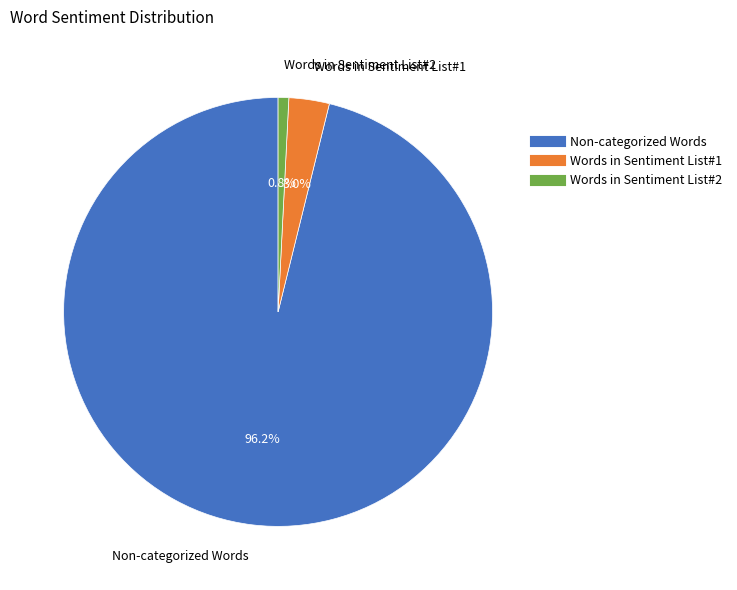

Is there any slice that represents more than half of the pie?

Yes